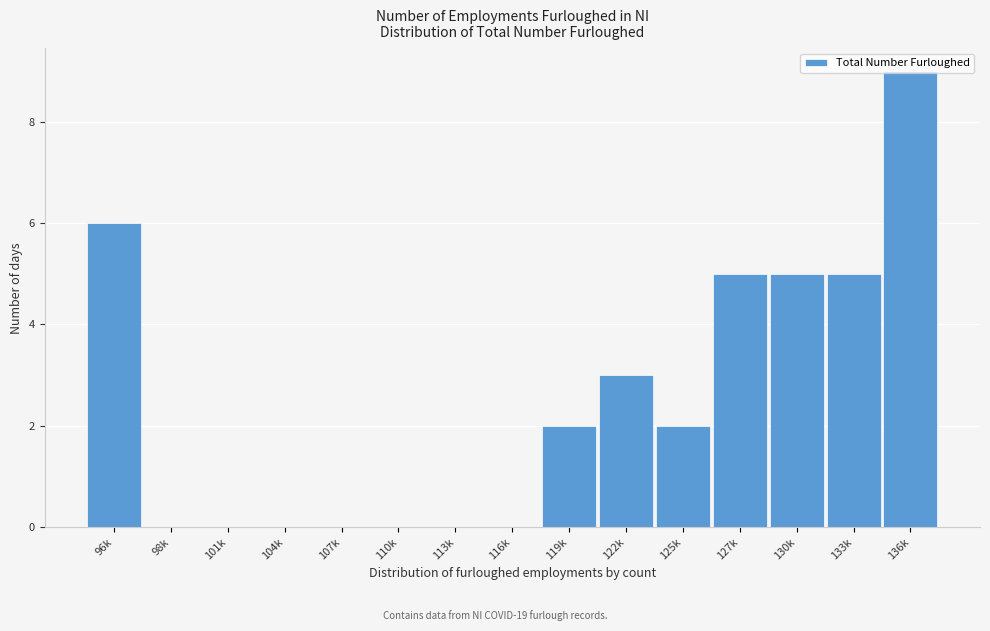

What value does the data have at 136k?

9